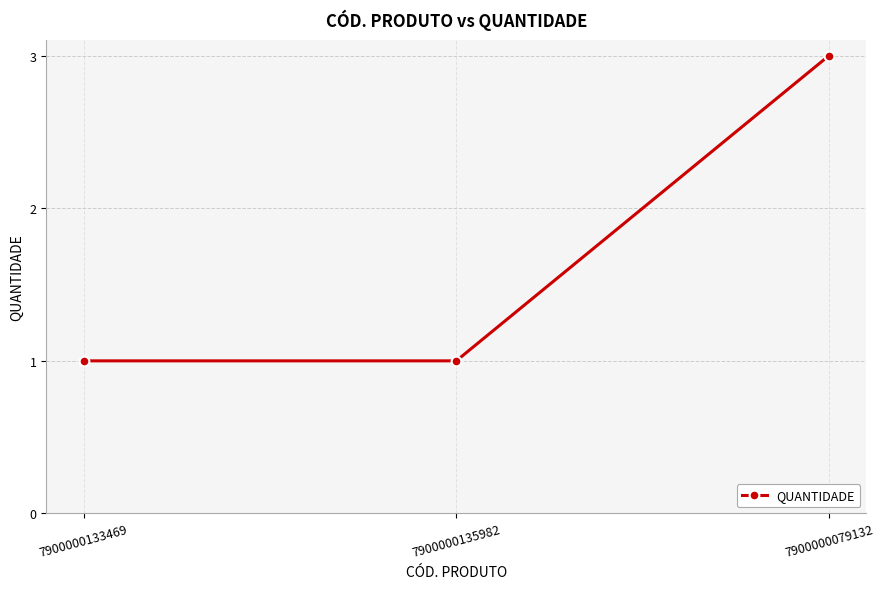

Count the values in the range 1 to 3.

3